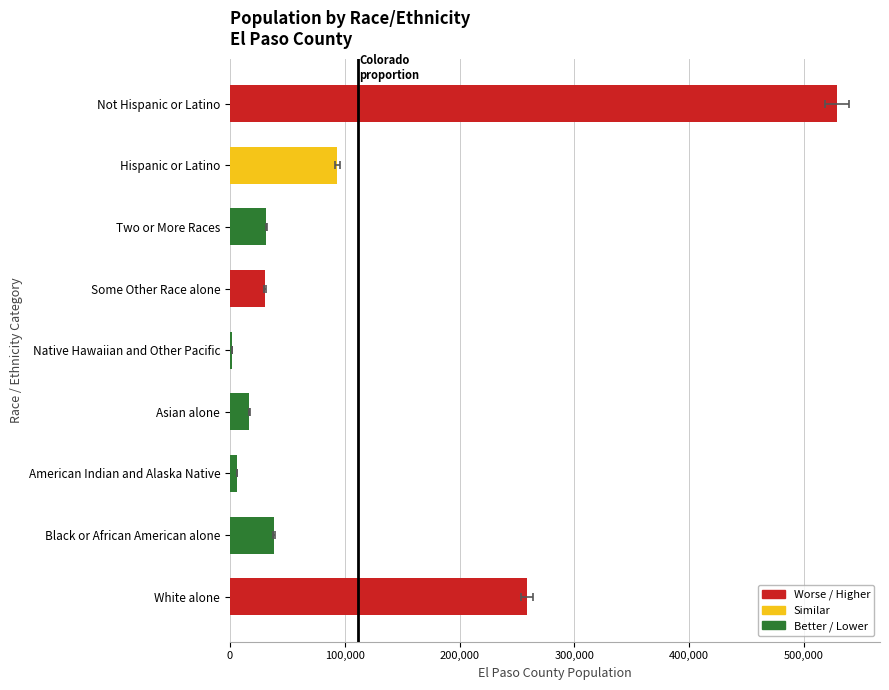

Are the bars grouped side by side (vs. stacked)?

No